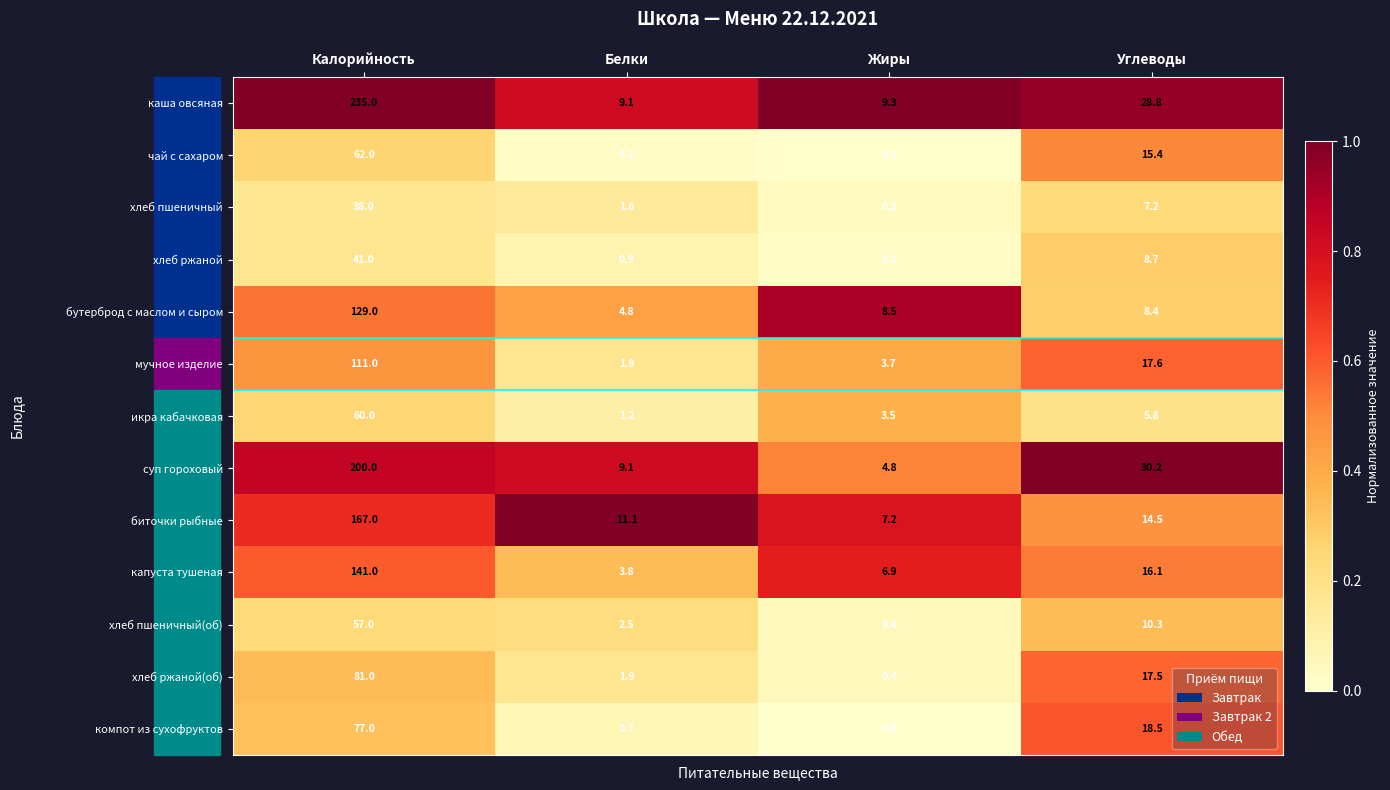

At which label does суп гороховый reach its minimum?

Жиры